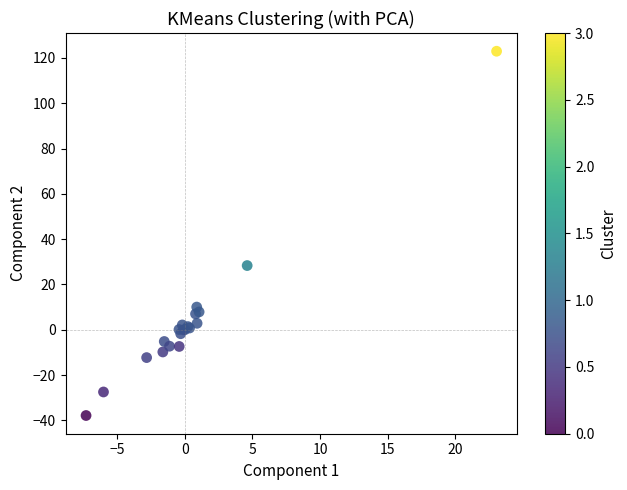

What Y value in the scatter plot is closest to 42?

28.3